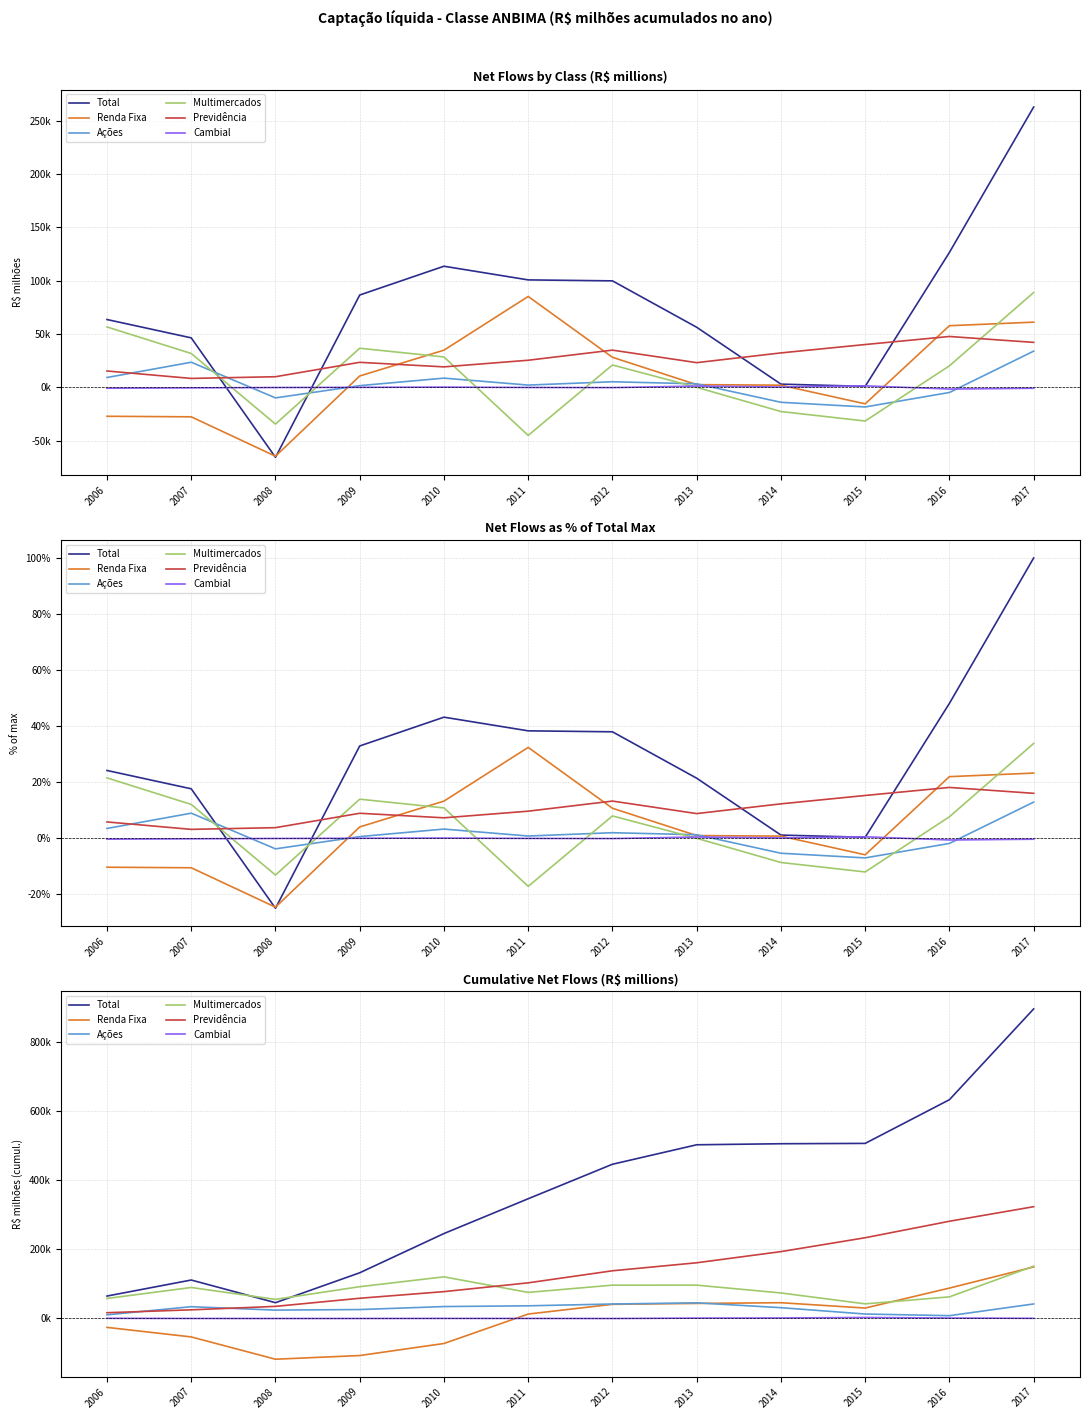

Reading left to right, transcribe all the data shown in this chart.

Total: 63587.7	109982.5	44411.2	130966.0	244501.0	345224.6	445046.1	501380.5	504411.5	505371.5	631854.0	894597.8
Renda Fixa: -27087.5	-54685.4	-119216.6	-108553.1	-73695.8	11508.2	39690.7	42253.8	44318.3	28866.7	86656.8	147786.0
Ações: 9232.8	32796.9	22923.2	24537.8	33194.5	35339.9	40596.7	43932.5	29943.8	11590.4	6800.8	40747.8
Multimercados: 56631.3	88390.1	53992.8	90669.3	119169.1	74141.5	95132.6	95170.3	72521.1	41000.5	61199.7	150115.3
Previdência: 15342.4	23729.6	33715.5	57187.9	76401.3	101830.2	136730.8	159902.7	192204.9	232358.5	280047.4	322207.8
Cambial: -777.5	-1256.7	-1403.1	-1352.5	-1111.4	-1193.9	-1416.8	-201.4	133.2	1552.6	-7.5	-849.1